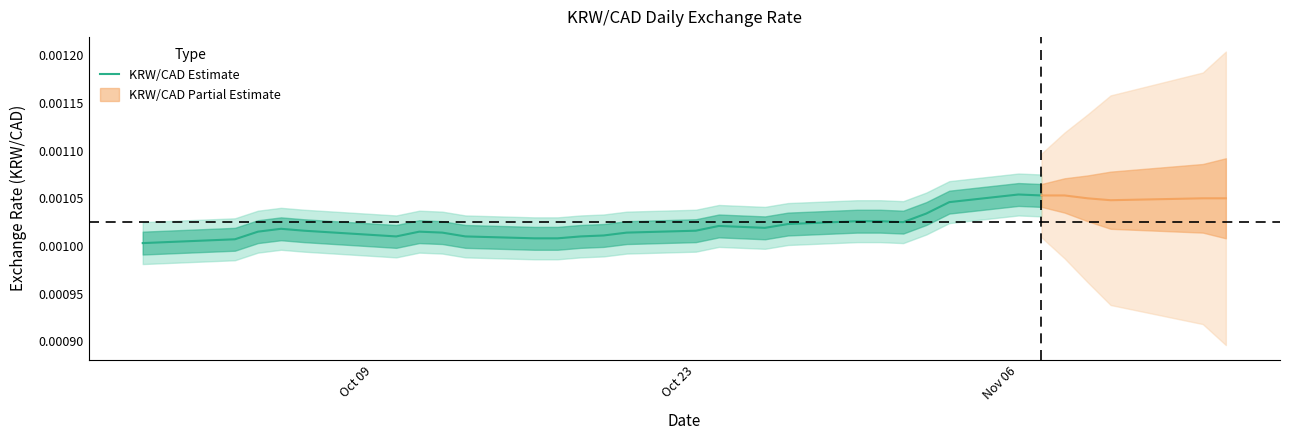

How many points are higher than both their immediate neighbors (excluding endpoints)?

4